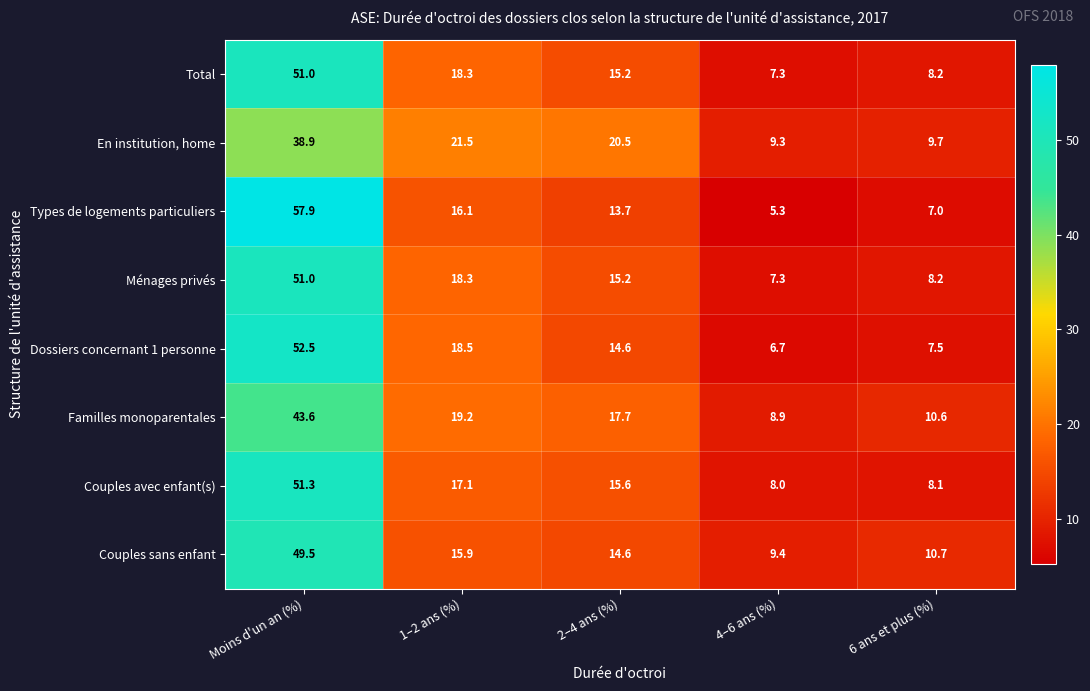

What is the sum of the Familles monoparentales values at 2–4 ans (%) and 4–6 ans (%)?

26.6